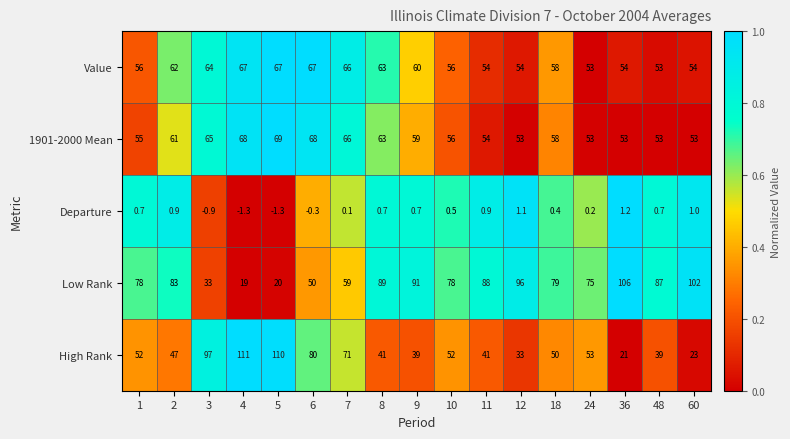

The Value series shows 54.0 at 36. True or false?

True